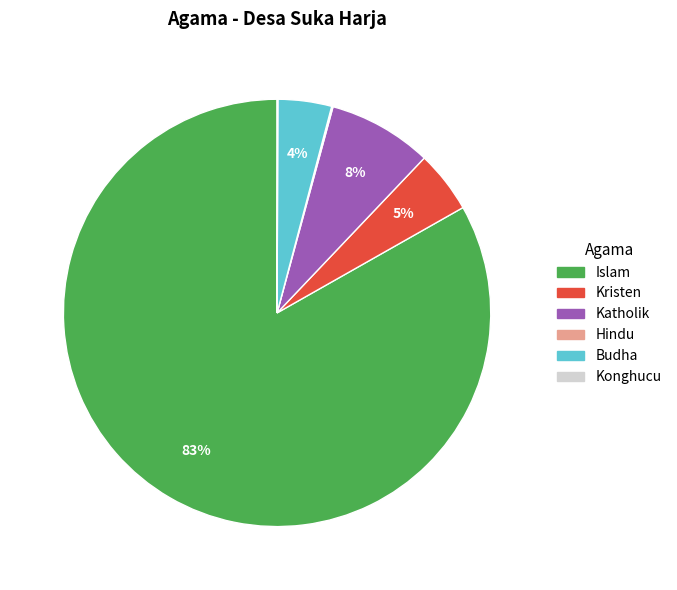

Is there a majority slice in this chart?

Yes